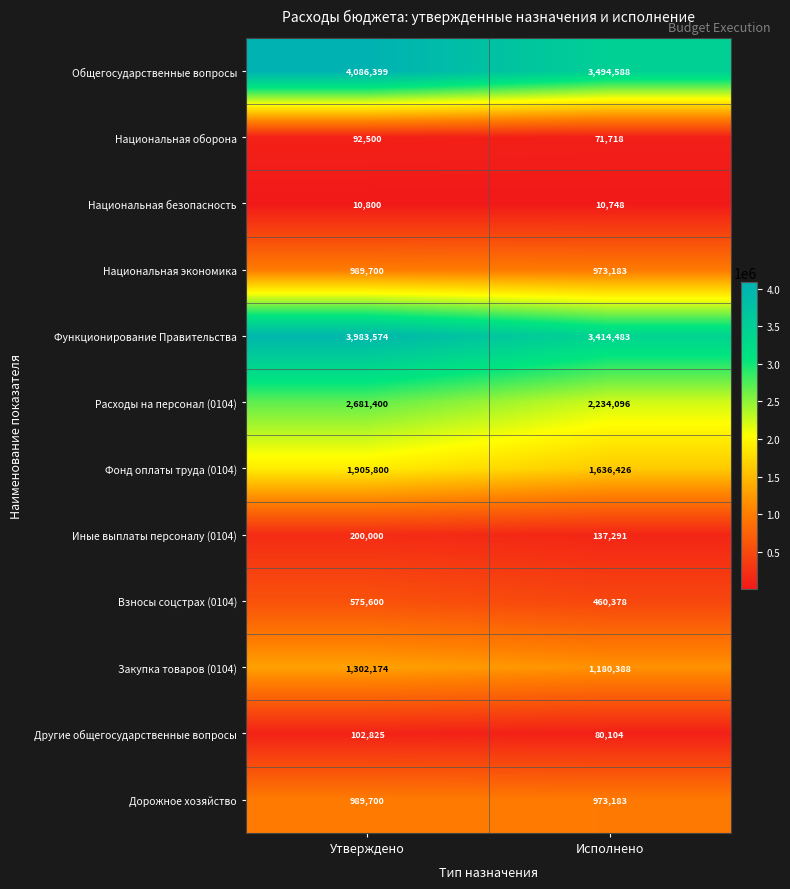

Reading left to right, transcribe all the data shown in this chart.

Общегосударственные вопросы: Утверждено=4086399	Исполнено=3494588
Национальная оборона: Утверждено=92500	Исполнено=71718
Национальная безопасность: Утверждено=10800	Исполнено=10748
Национальная экономика: Утверждено=989700	Исполнено=973183
Функционирование Правительства: Утверждено=3983574	Исполнено=3414483
Расходы на персонал (0104): Утверждено=2681400	Исполнено=2234096
Фонд оплаты труда (0104): Утверждено=1905800	Исполнено=1636426
Иные выплаты персоналу (0104): Утверждено=200000	Исполнено=137291
Взносы соцстрах (0104): Утверждено=575600	Исполнено=460378
Закупка товаров (0104): Утверждено=1302174	Исполнено=1180388
Другие общегосударственные вопросы: Утверждено=102825	Исполнено=80104
Дорожное хозяйство: Утверждено=989700	Исполнено=973183